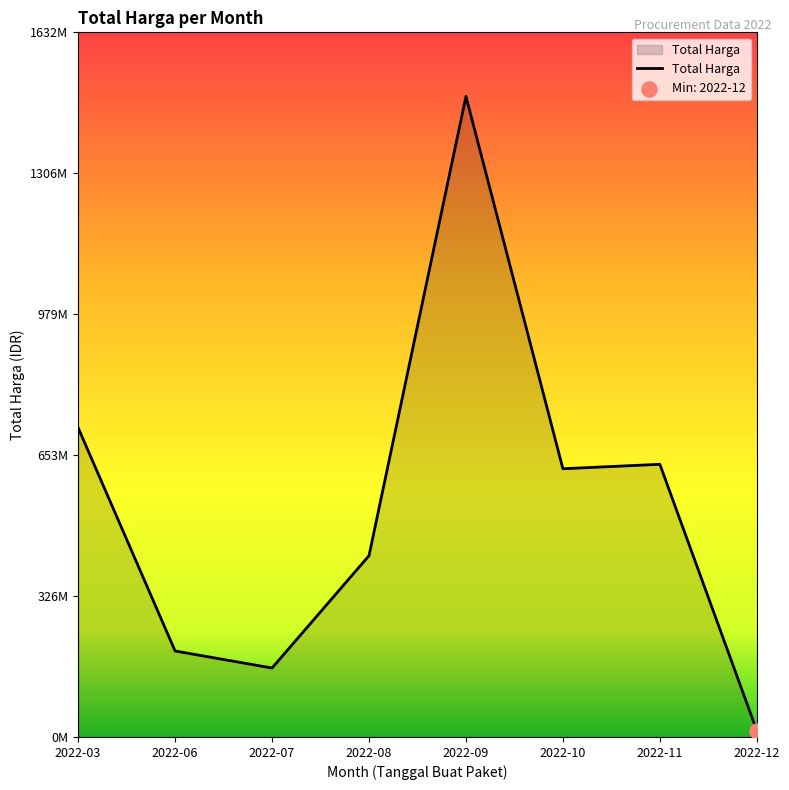

Which has a higher value, 2022-11 or 2022-09?

2022-09